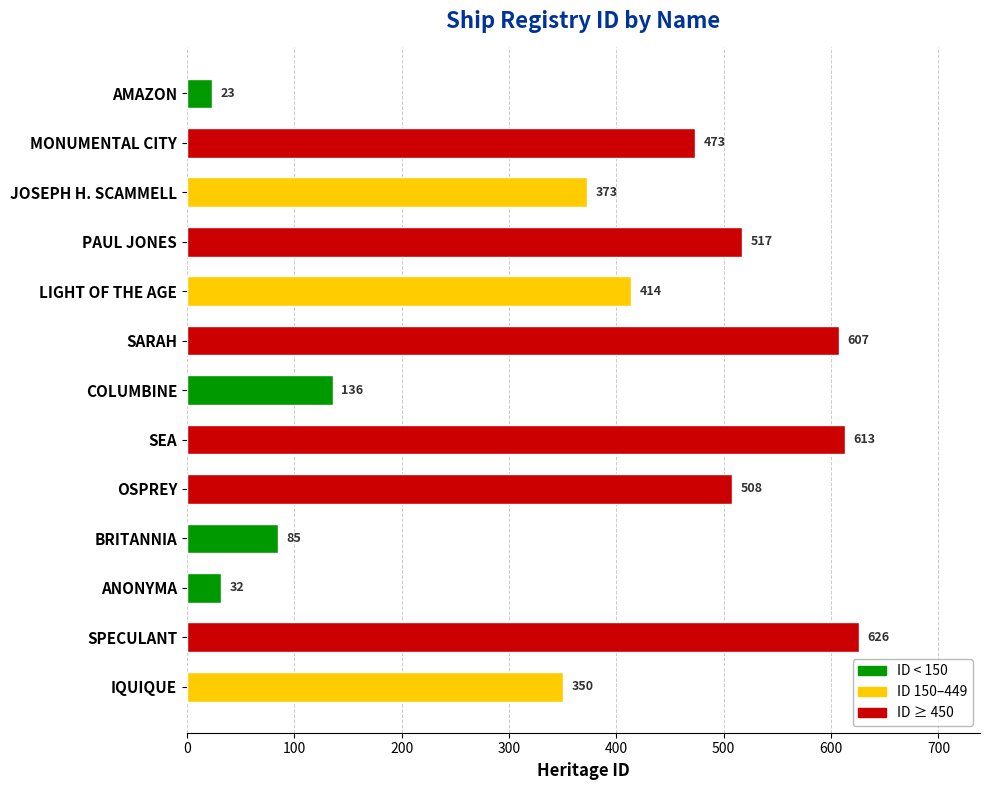

List the labels in order of value, smallest first.

AMAZON, ANONYMA, BRITANNIA, COLUMBINE, IQUIQUE, JOSEPH H. SCAMMELL, LIGHT OF THE AGE, MONUMENTAL CITY, OSPREY, PAUL JONES, SARAH, SEA, SPECULANT